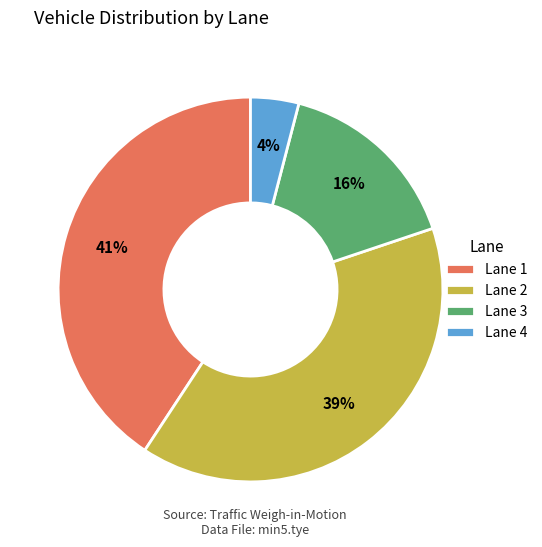

Combined, do Lane 4 and Lane 1 account for over 50%?

No